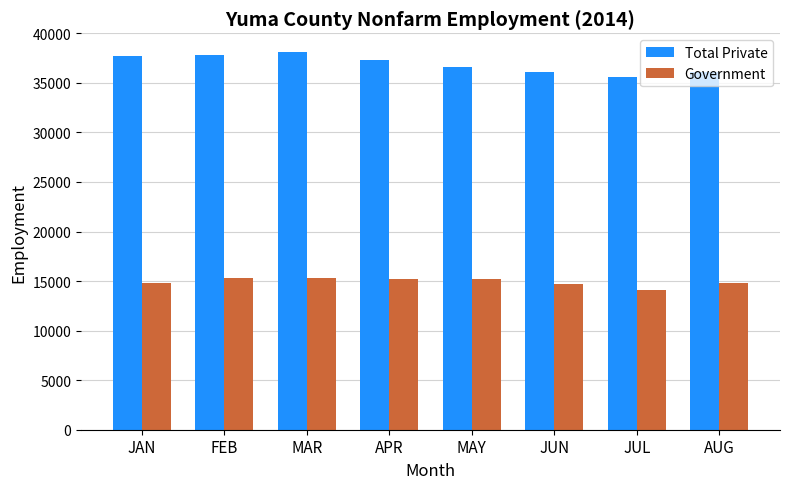

At JAN, list the series in order from smallest to largest.

Government, Total Private